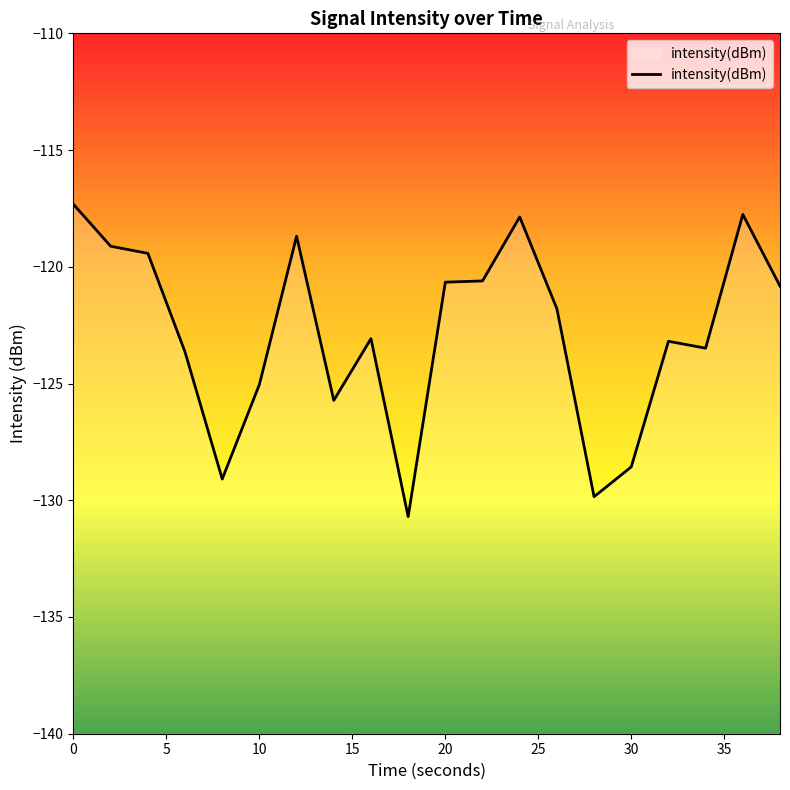

What is the sum of the values at 34 and 38?

-244.3